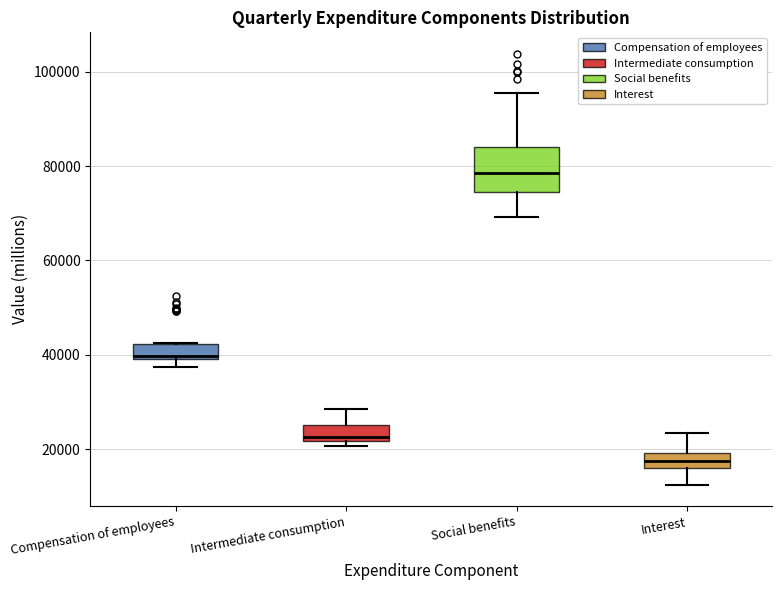

Which box is the tallest, from its lower edge to its upper edge?

Social benefits